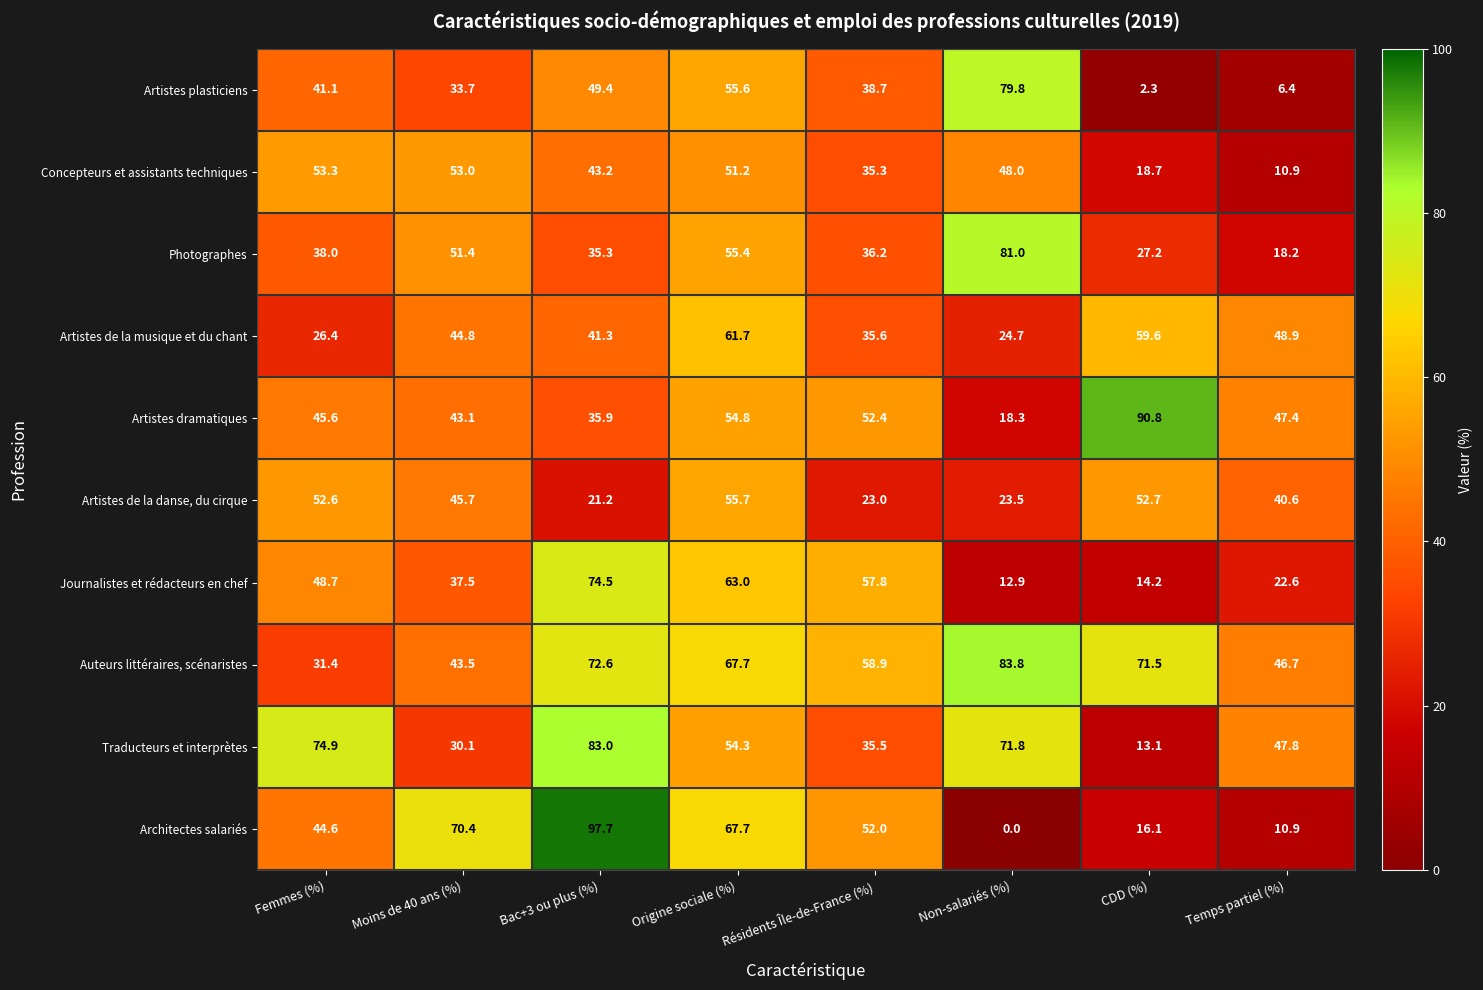

At which label does Artistes de la danse, du cirque first exceed 45?

Femmes (%)